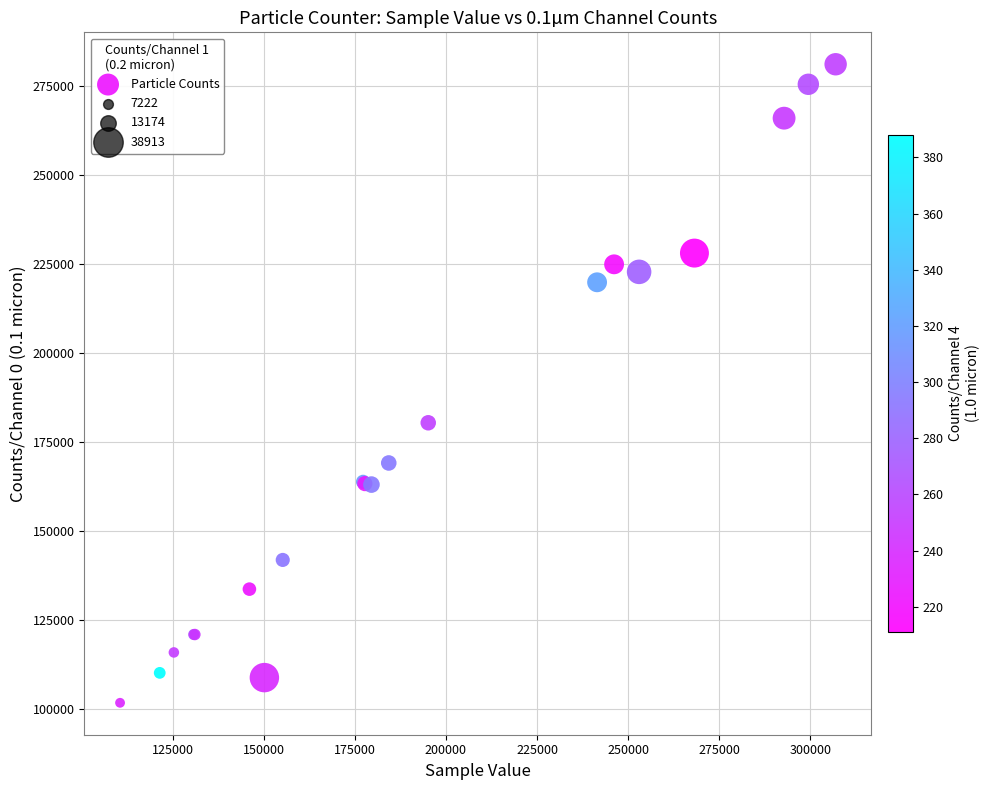

What Y value in the scatter plot is closest to 191304?

180281